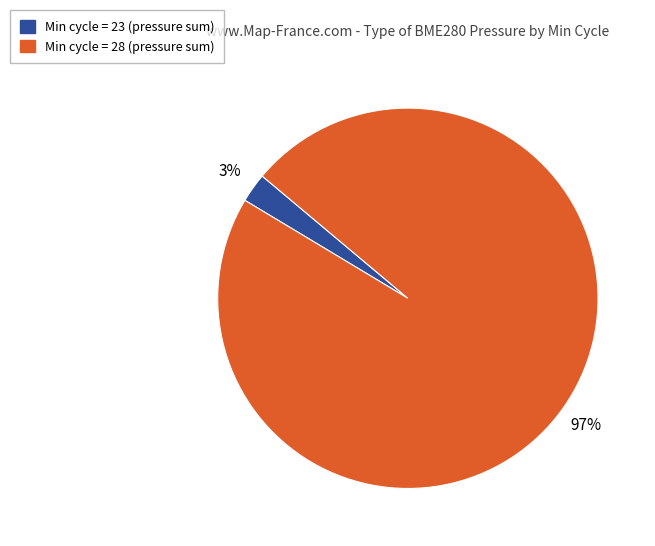

Which slice is the smallest?

Min cycle = 23 (pressure sum)